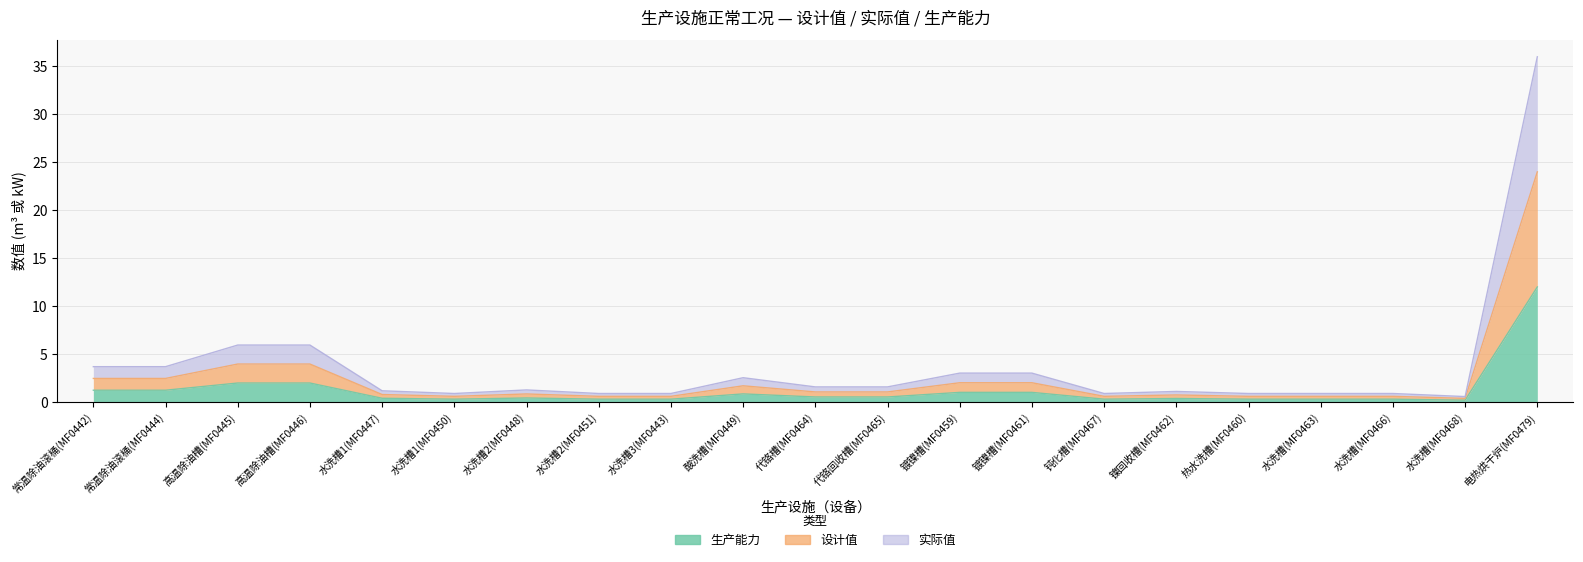

Is it true that 生产能力 equals 0.3 at 水洗槽2(MF0451)?

True